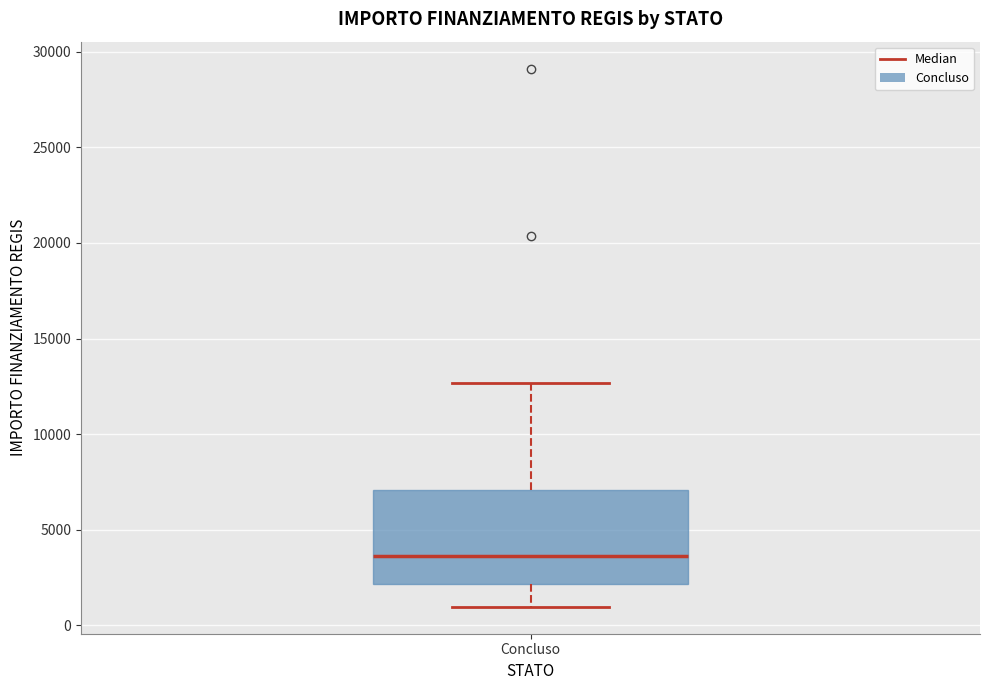

Transcribe this box plot: give where the median line is, the range the box spans, and where the two whiskers end, as read against the y-axis. The values are not printed on the chart, so give them approximately, as read against the axis.

median 3500, box 2000 to 7000, whiskers 1000 to 12500